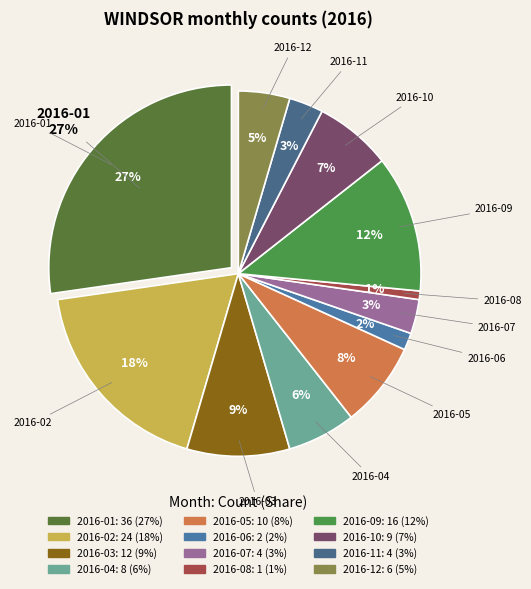

To the nearest percent, what is the combined percentage of 2016-10 and 2016-12?

11%